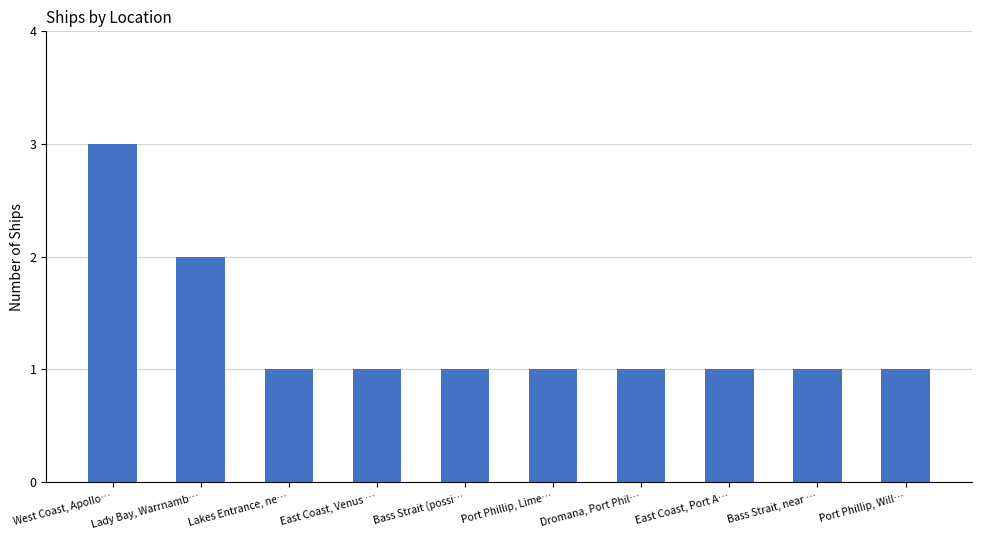

What is the greatest value displayed?

3